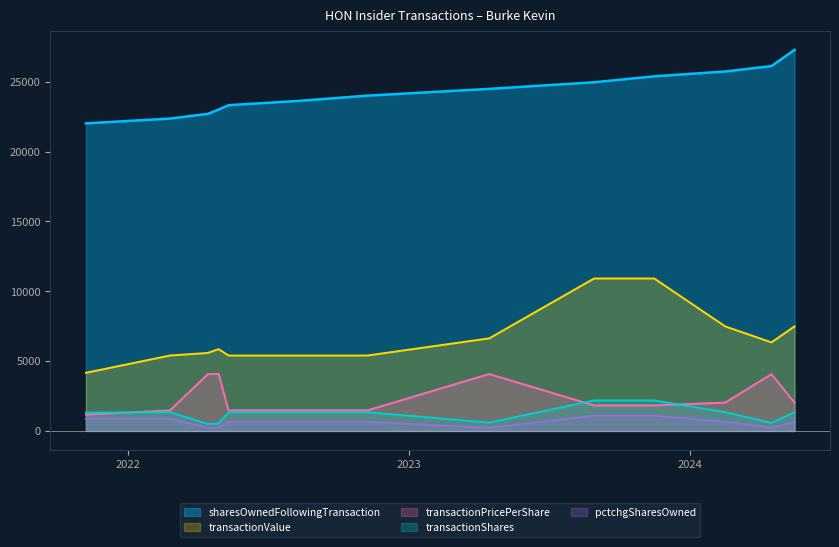

At which category does the chart reach its minimum across all series?

2022-04-15